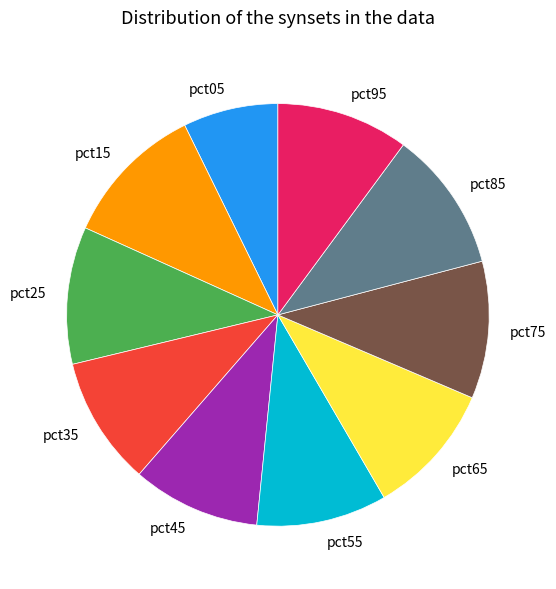

Do pct85 and pct75 together represent more than half of the pie?

No